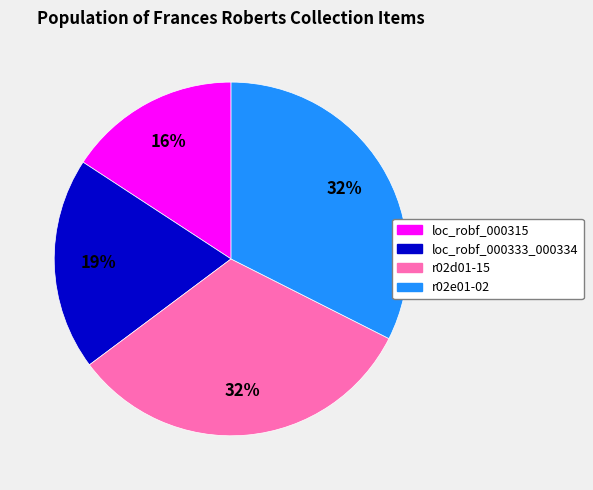

To the nearest percent, what is the combined percentage of loc_robf_000333_000334 and r02d01-15?

52%